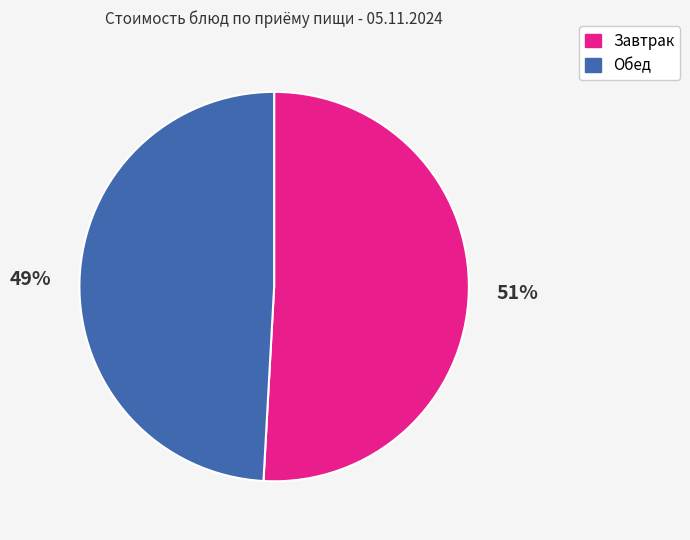

How many slices are in this pie chart?

2